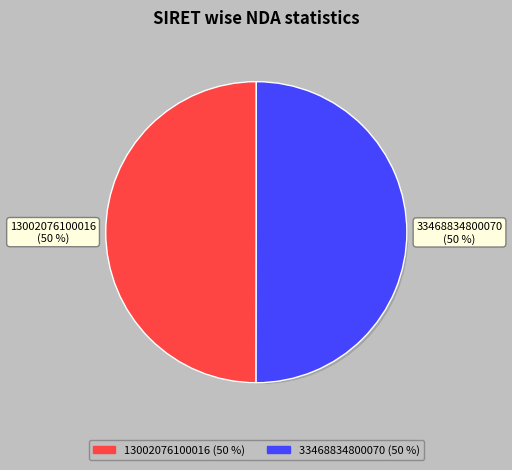

What is the ratio of the value at 13002076100016 to the value at 33468834800070?

1.0